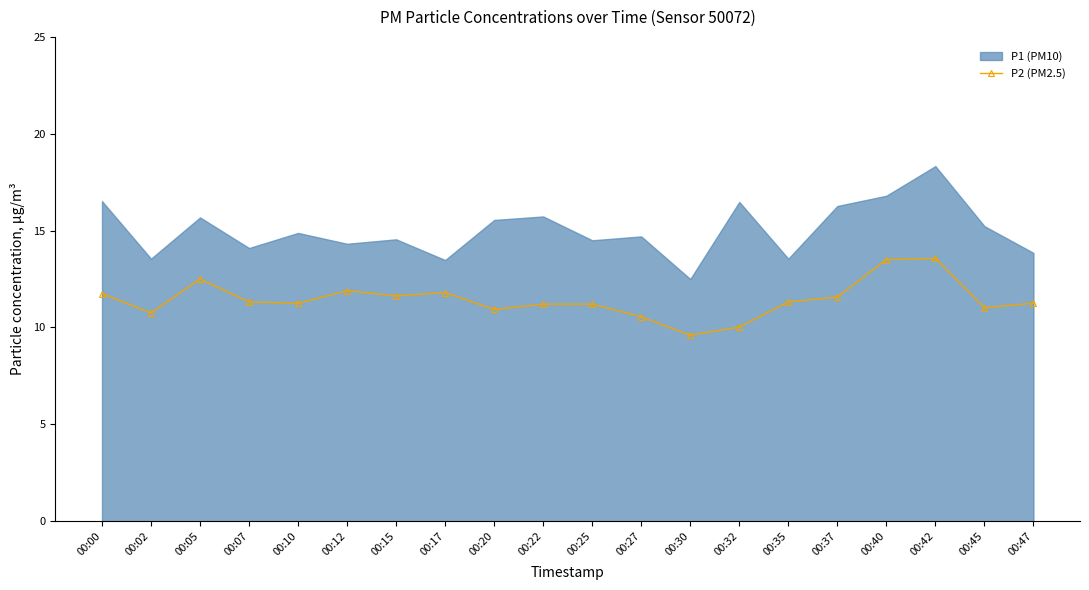

Which category has the highest value across all series?

00:42